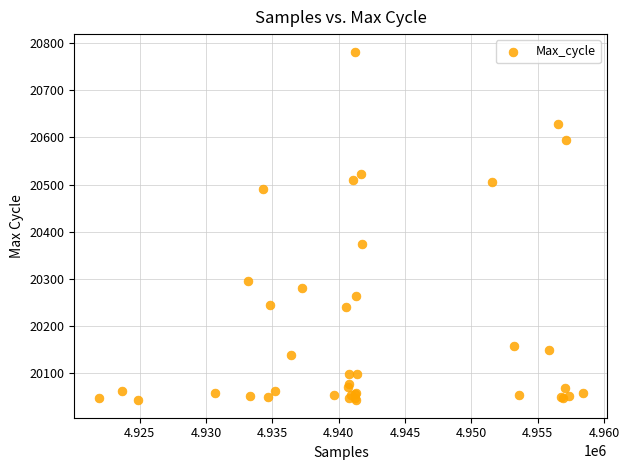

What Y value in the scatter plot is closest to 20412?

20375